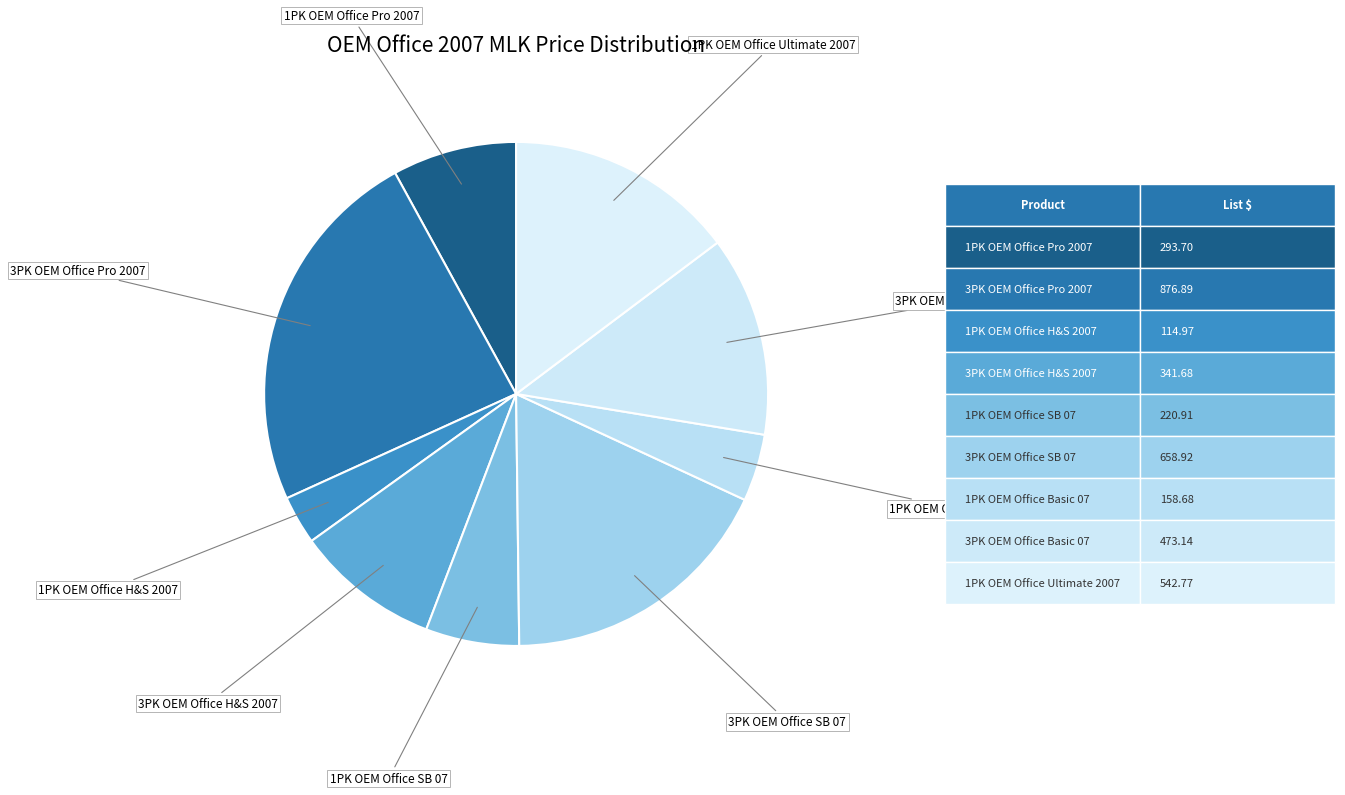

Rank the categories by value from lowest to highest.

1PK OEM Office H&S 2007, 1PK OEM Office Basic 07, 1PK OEM Office SB 07, 1PK OEM Office Pro 2007, 3PK OEM Office H&S 2007, 3PK OEM Office Basic 07, 1PK OEM Office Ultimate 2007, 3PK OEM Office SB 07, 3PK OEM Office Pro 2007